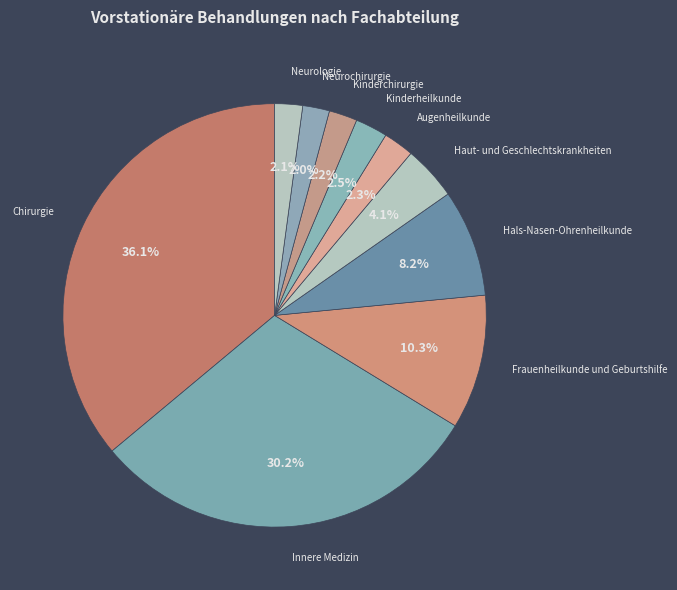

Do Augenheilkunde and Frauenheilkunde und Geburtshilfe together represent more than half of the pie?

No